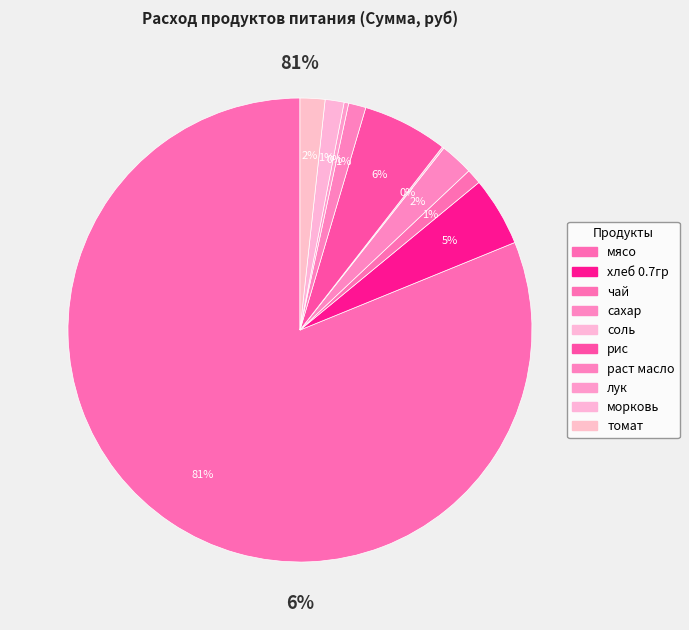

The сахар slice represents 1% of the pie. True or false?

False